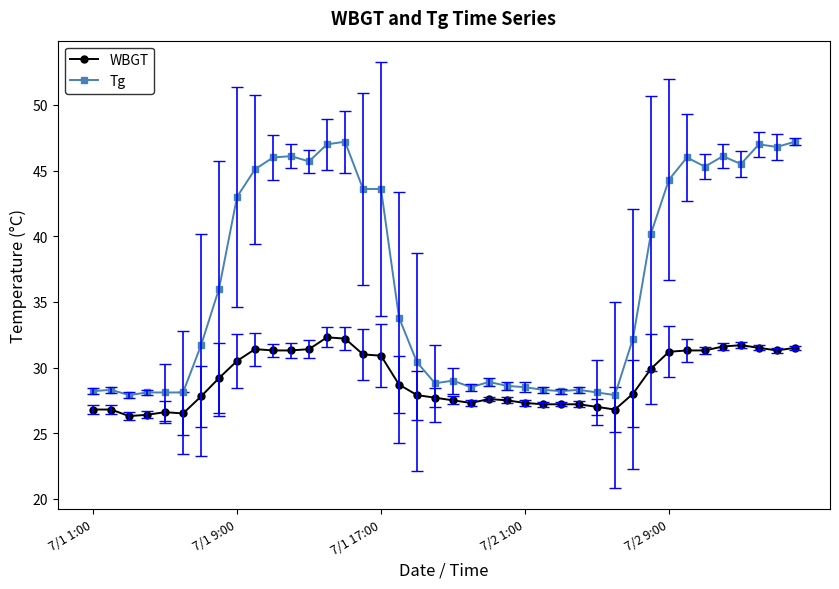

Which series has the largest total across all categories?

Tg